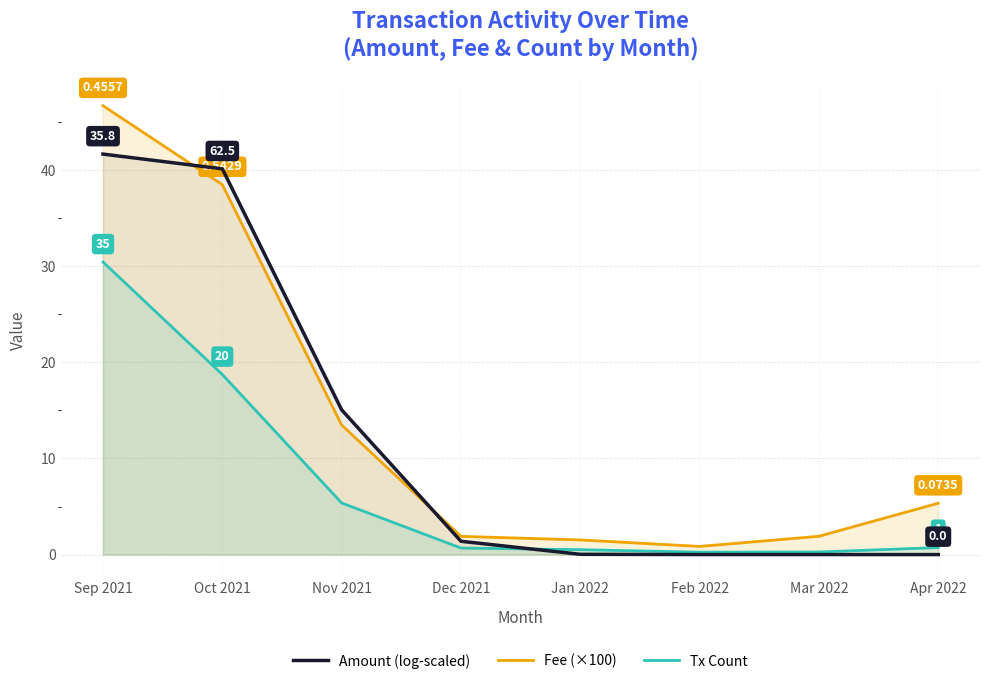

Which series ends up on top after the final intersection of Amount (log-scaled) and Fee (×100)?

Fee (×100)